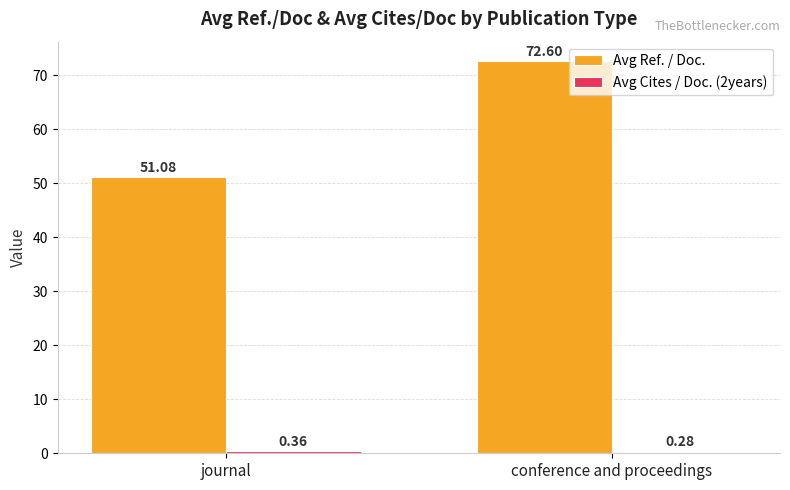

How many distinct data groups are displayed?

2